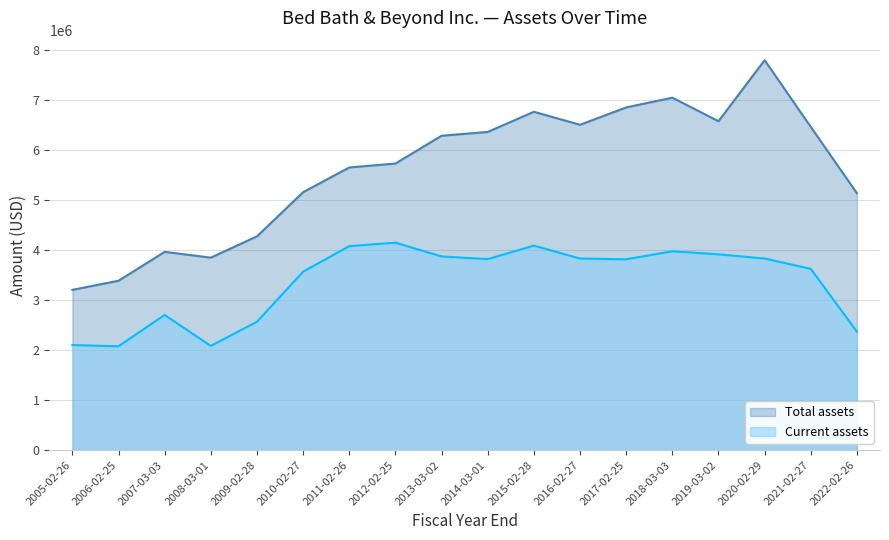

Which series has the largest total across all categories?

Total assets